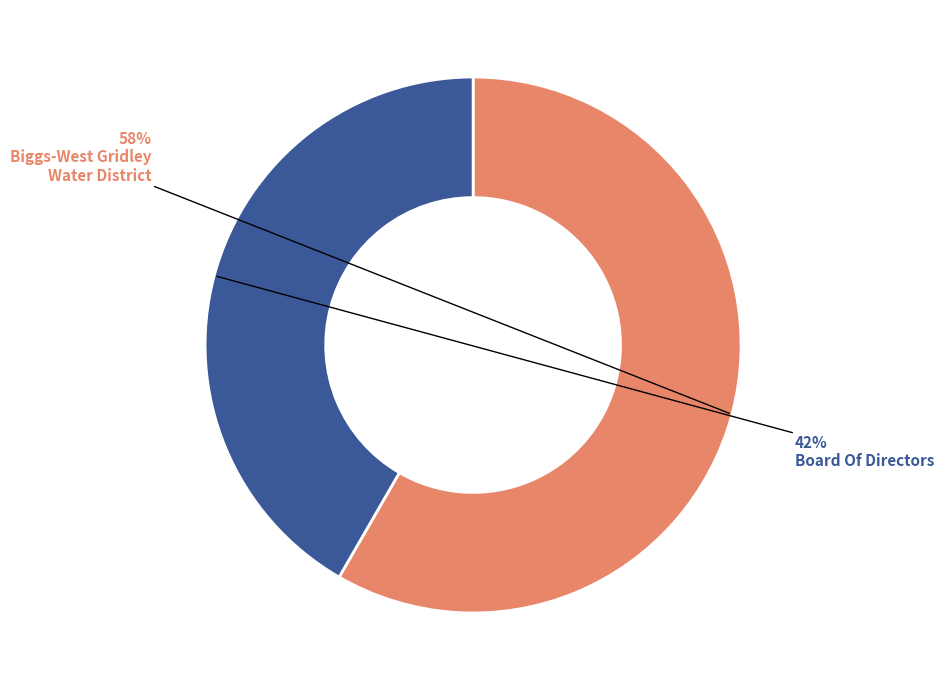

Does any single category account for the majority?

Yes